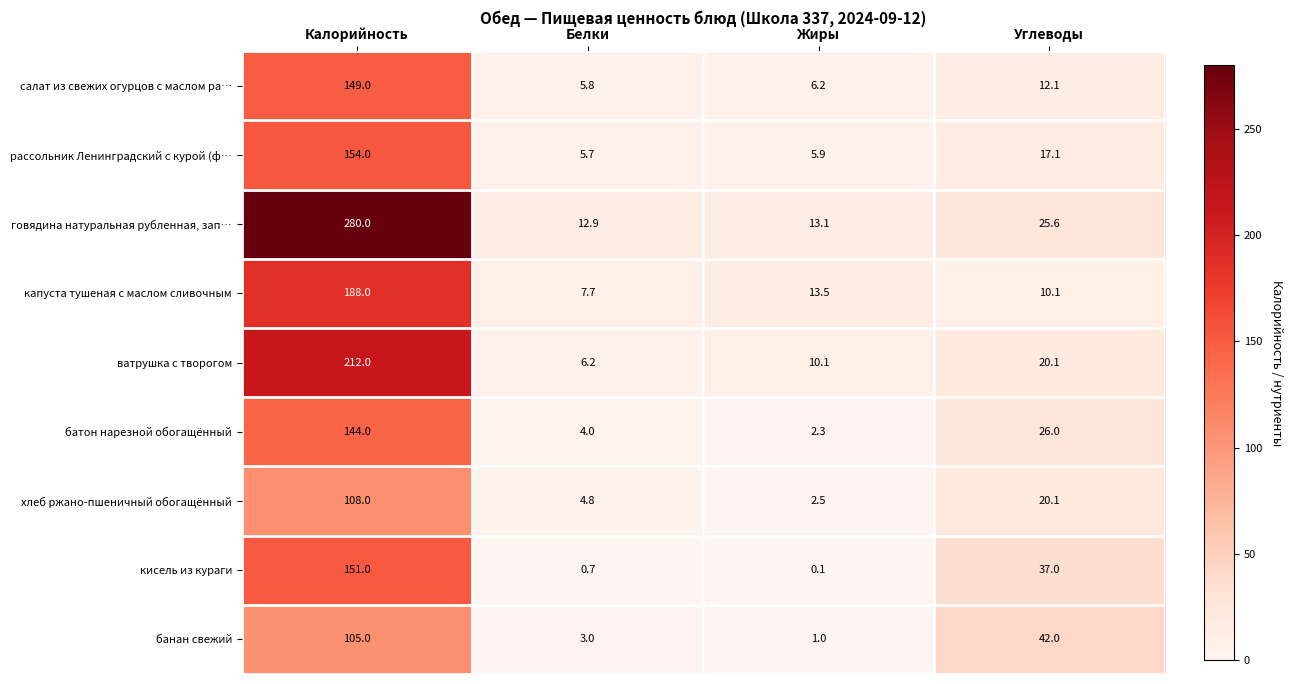

True or false: рассольник Ленинградский с курой (ф… has a value of 23.8 at Углеводы.

False